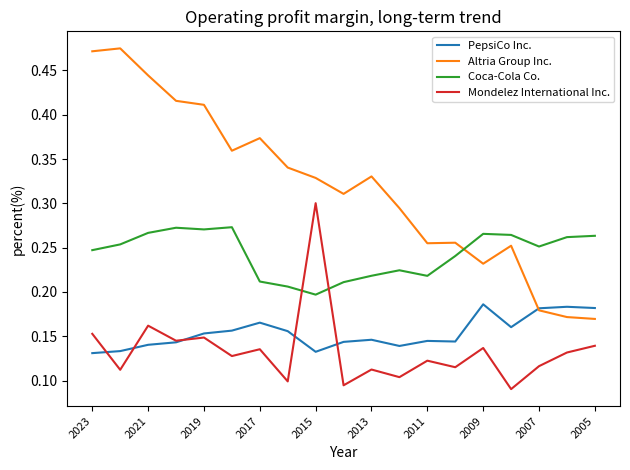

How many categories are shown in the chart?

19